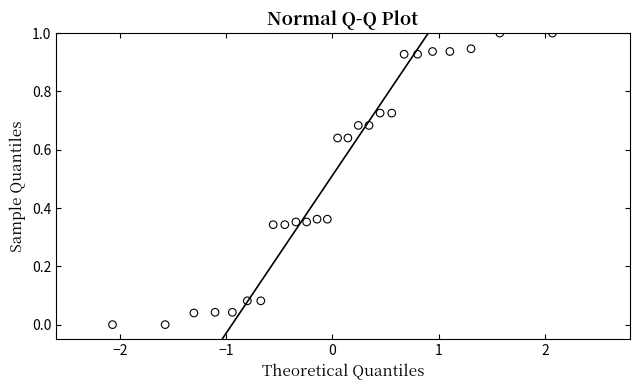

What is the range of X values (max minus min)?

4.1